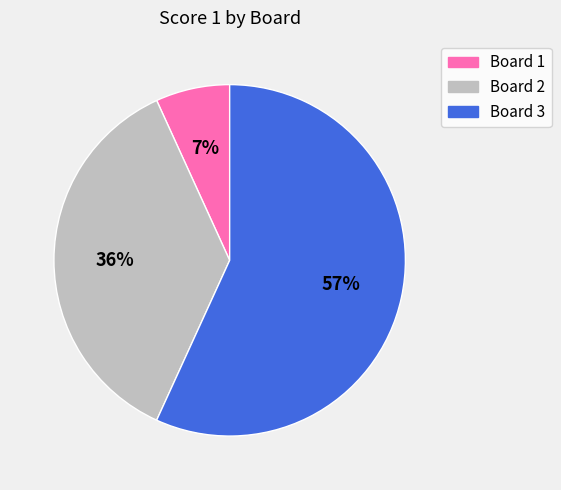

What is the majority slice?

Board 3